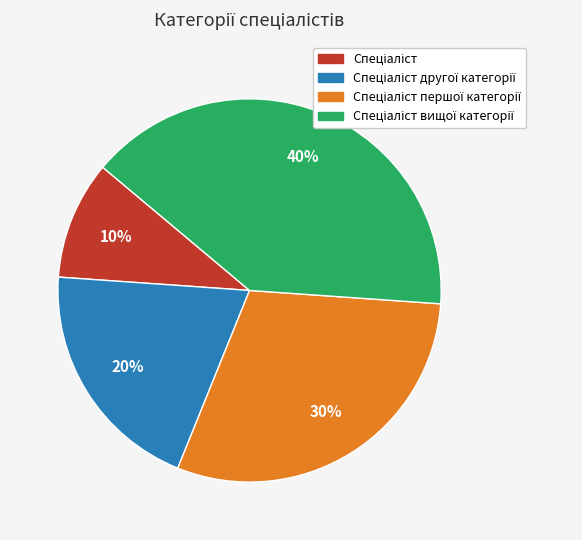

To the nearest percent, what is the difference between the largest and smallest slice percentages?

30%